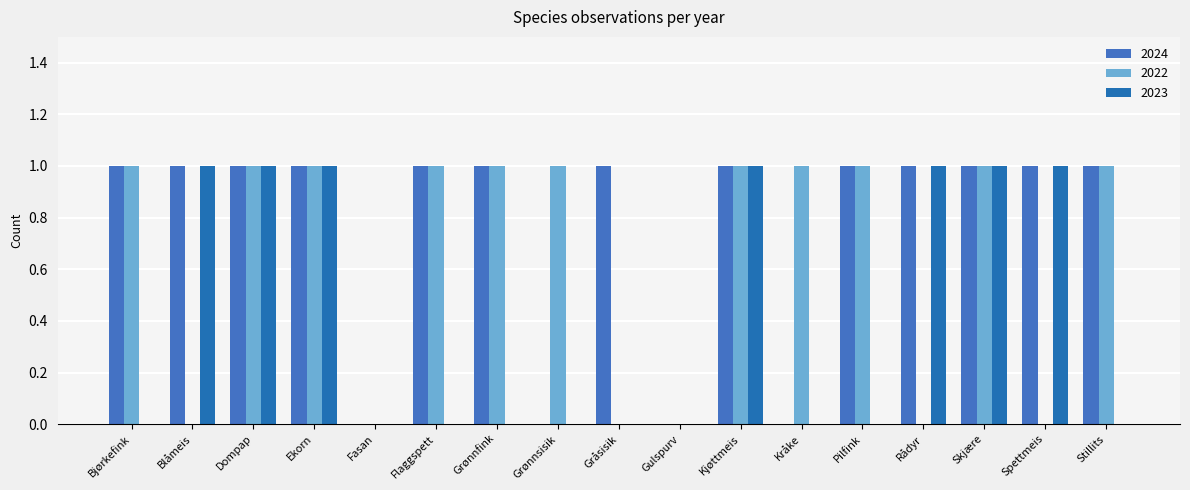

Rank the categories by 2022 value from highest to lowest.

Bjørkefink, Dompap, Ekorn, Flaggspett, Grønnfink, Grønnsisik, Kjøttmeis, Kråke, Pilfink, Skjære, Stillits, Blåmeis, Fasan, Gråsisik, Gulspurv, Rådyr, Spettmeis